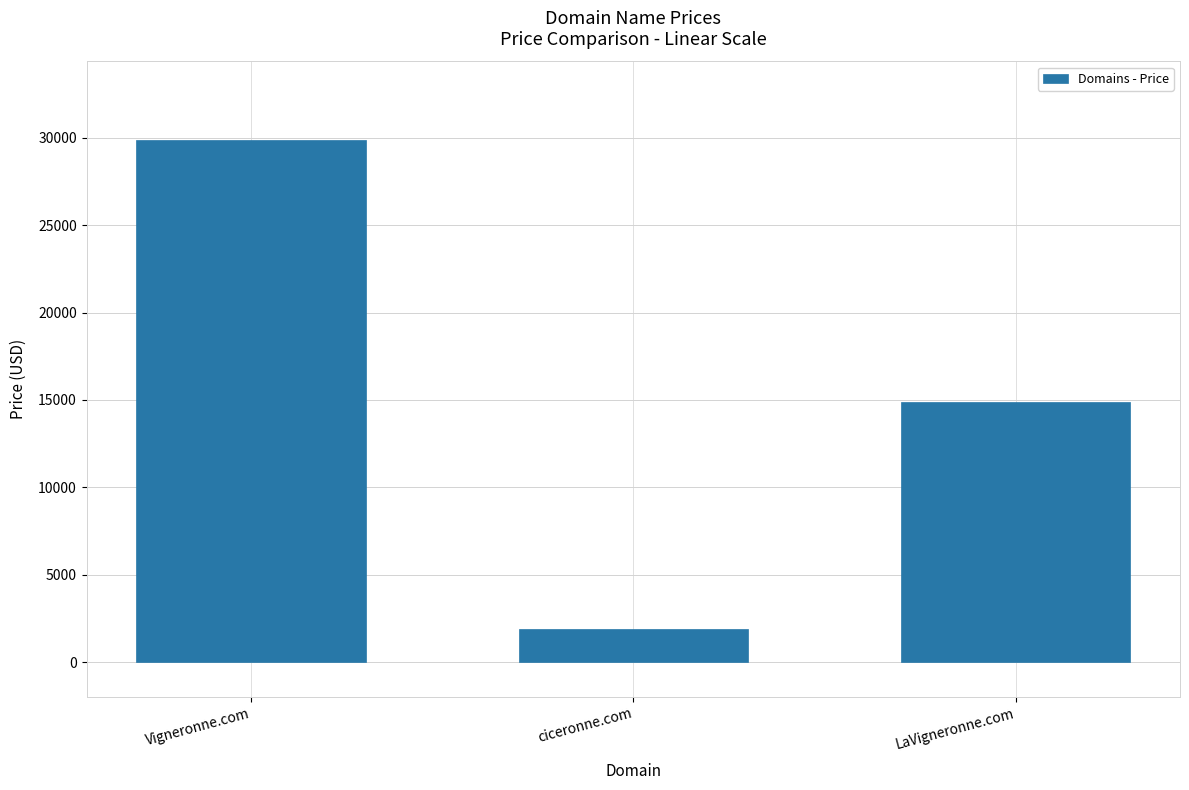

What is the label of the 3rd bar from the right?

Vigneronne.com